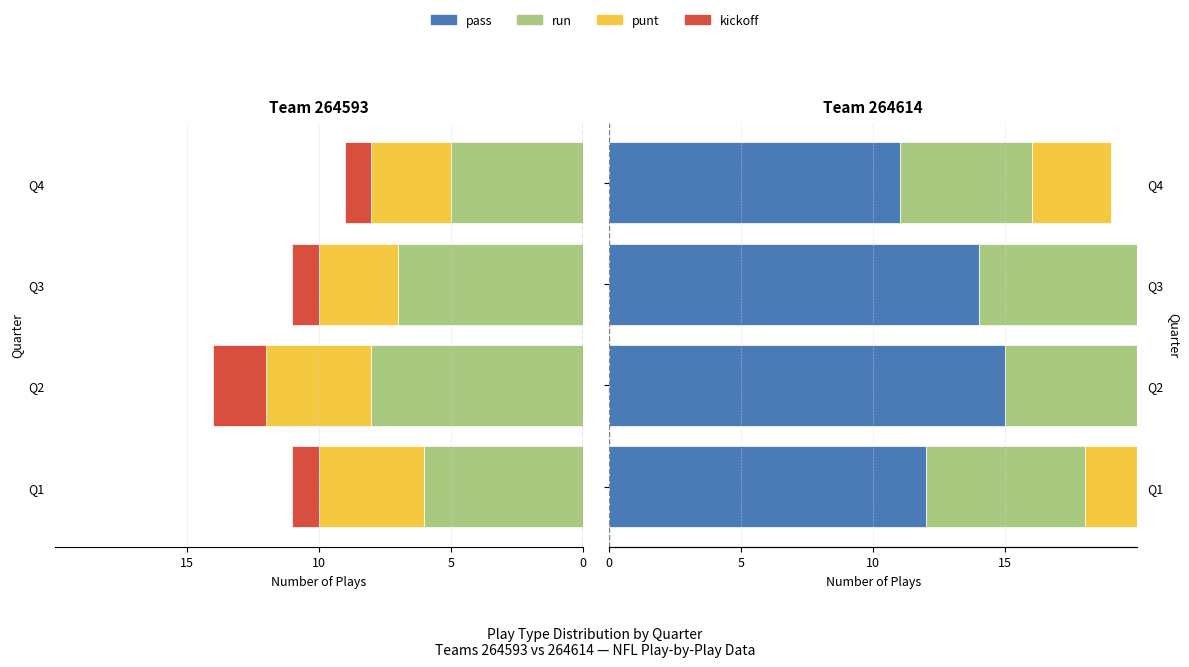

What is the average value of the run series?

6